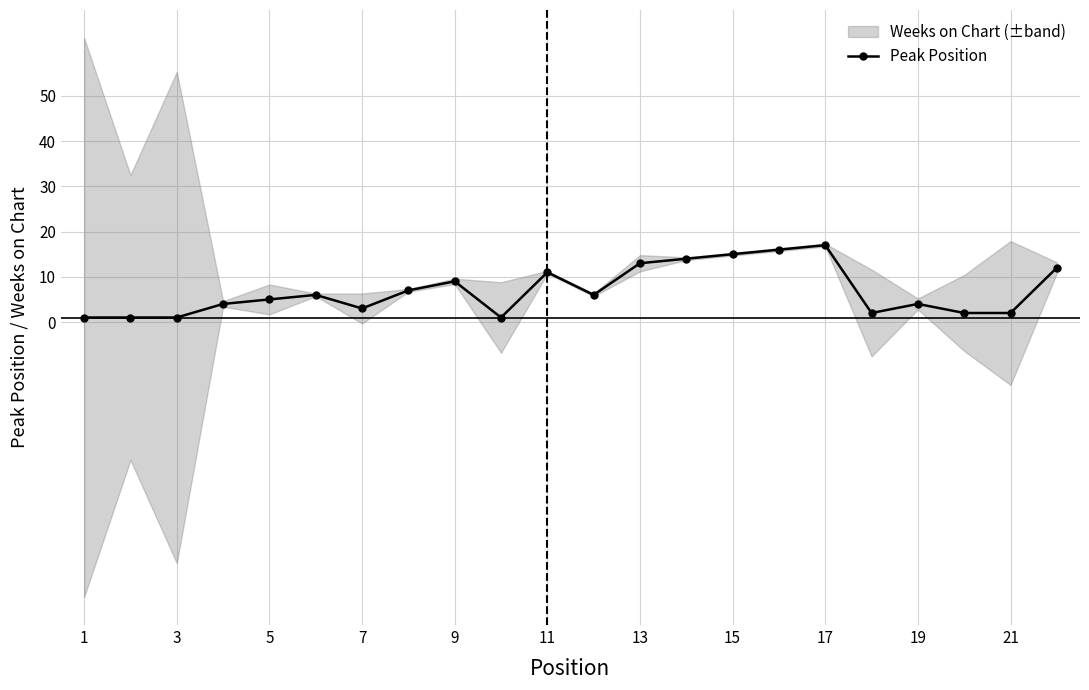

True or false: Peak Position has more than 0 interior local peaks.

True